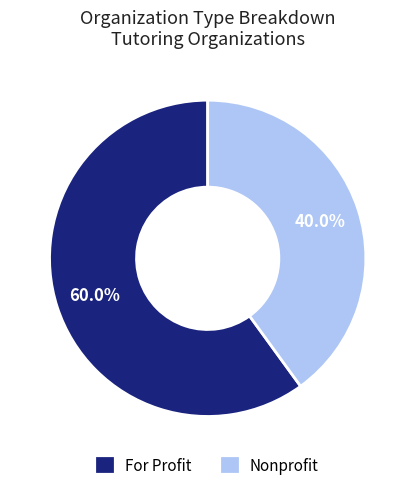

Is there any slice that represents more than half of the pie?

Yes